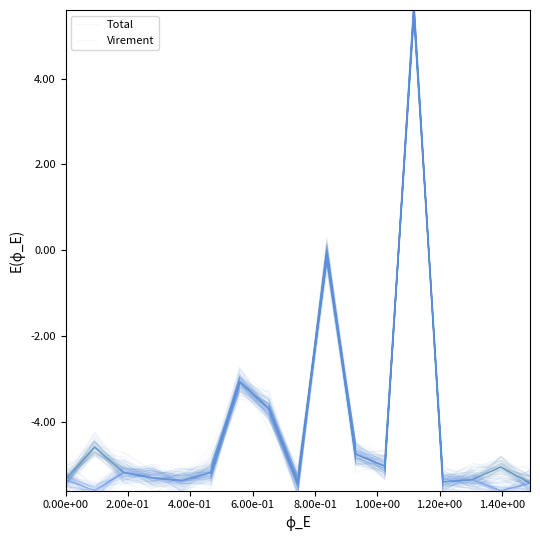

What is the maximum value for Virement?

5.4